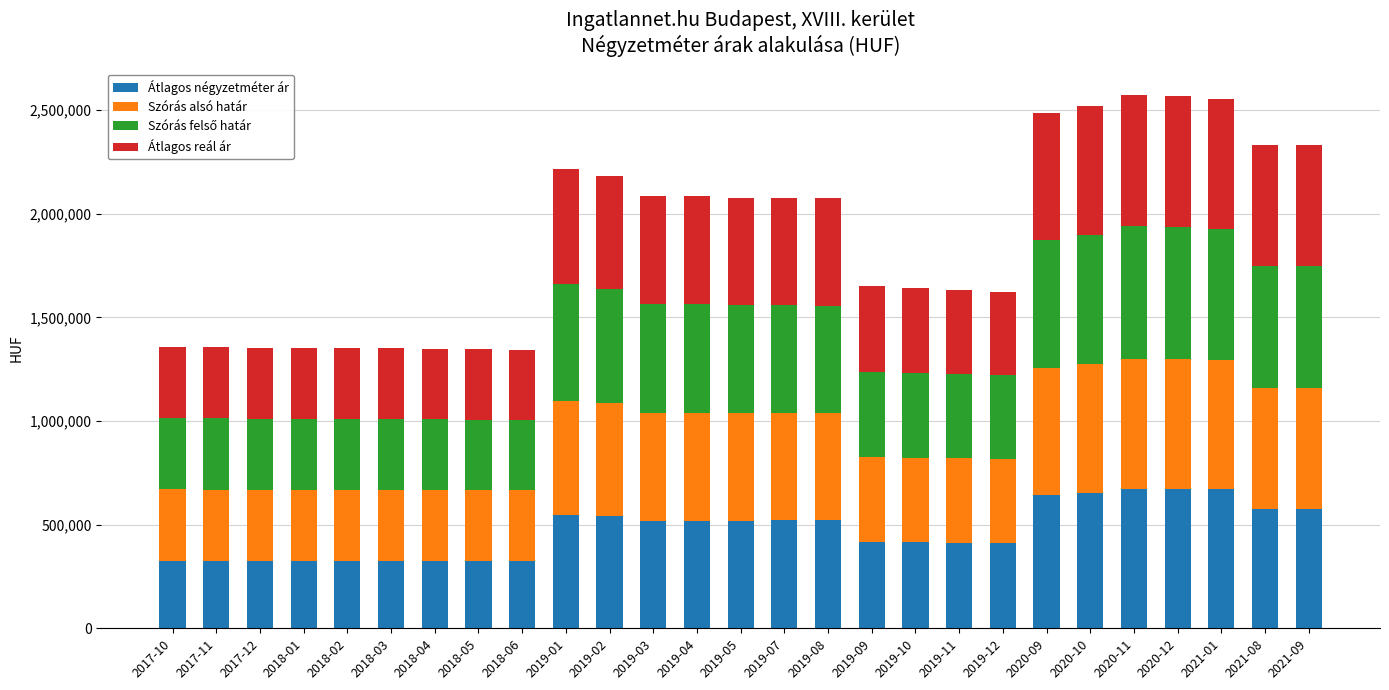

What is the difference between the Átlagos négyzetméter ár values at 2017-12 and 2021-01?

343300